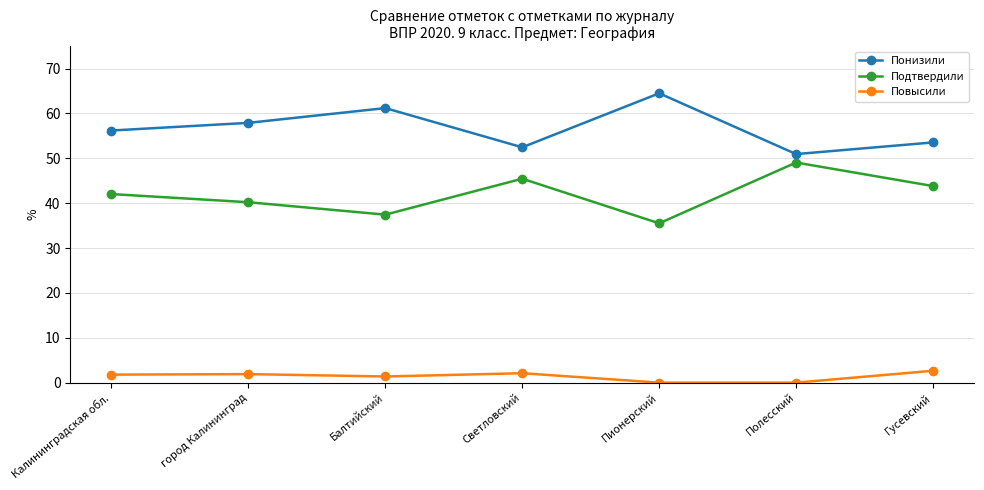

Is the value of Понизили at город Калининград greater than the value of Подтвердили at Калининградская обл.?

Yes